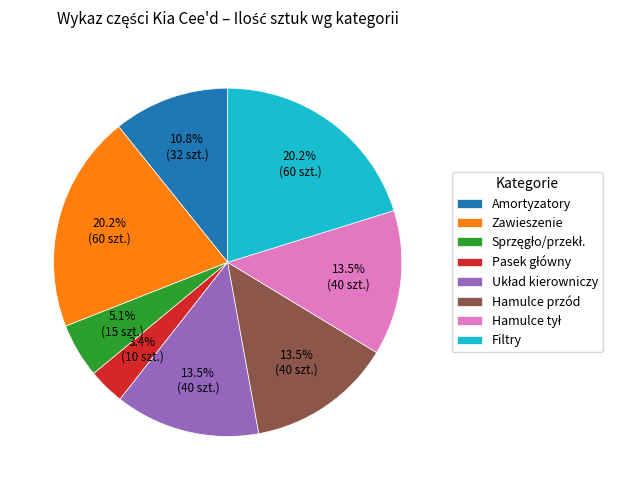

Is there a majority slice in this chart?

No